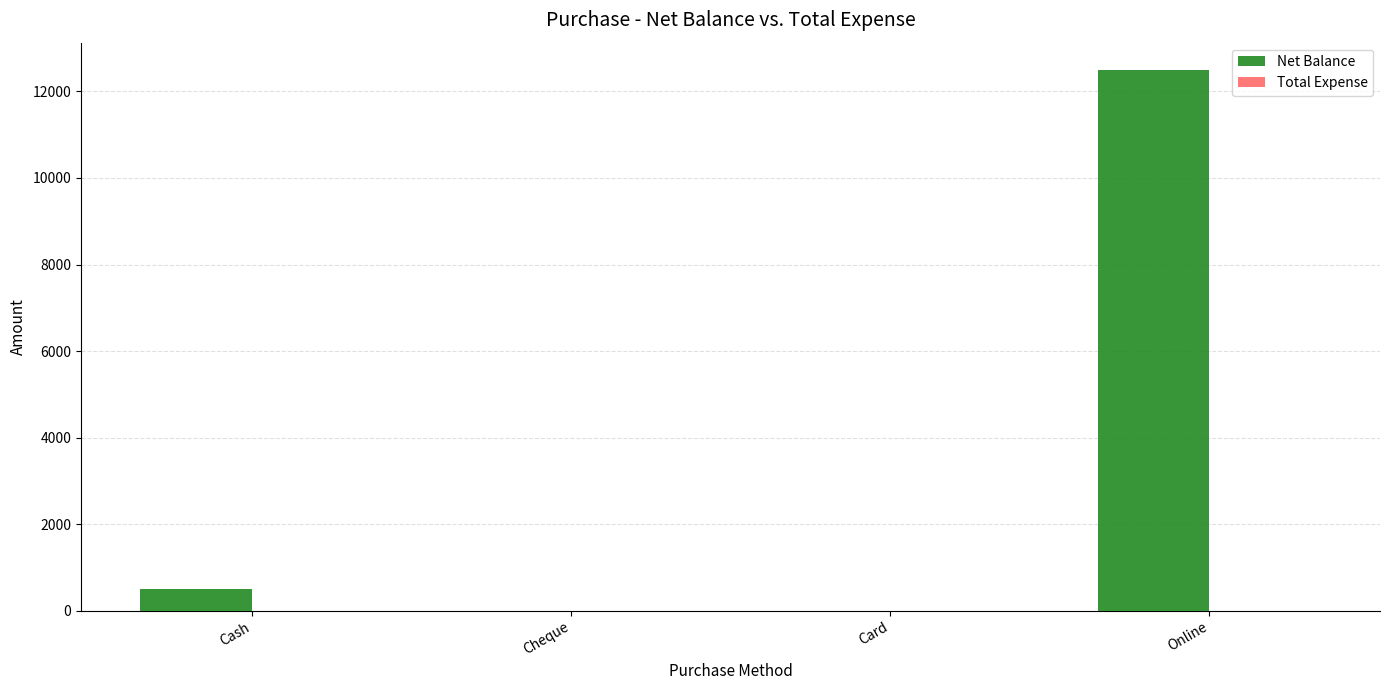

True or false: the data shows 12500 at Online.

True